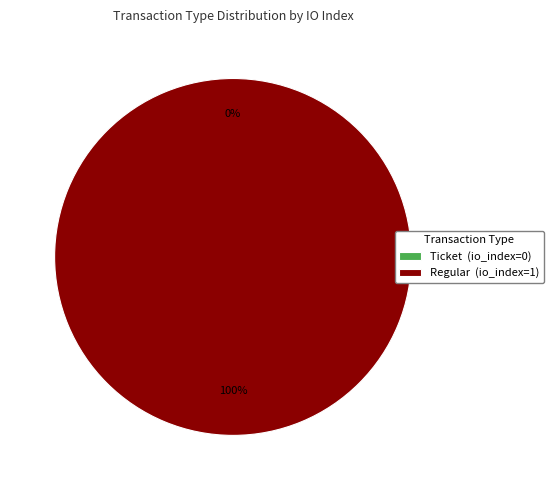

True or false: Ticket accounts for 1% of the total.

False